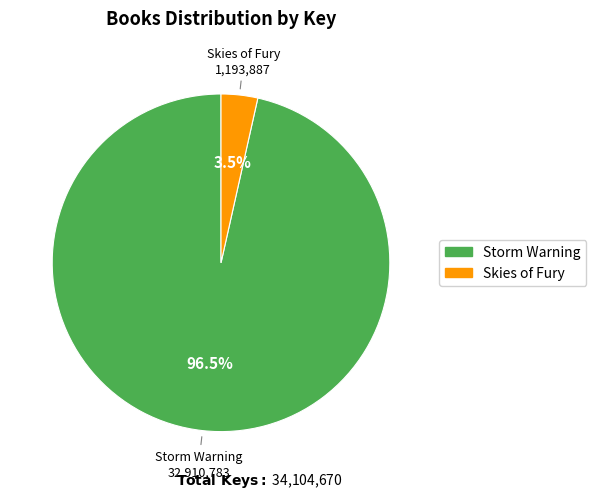

What is the ratio of the value at Storm Warning to the value at Skies of Fury?

27.6